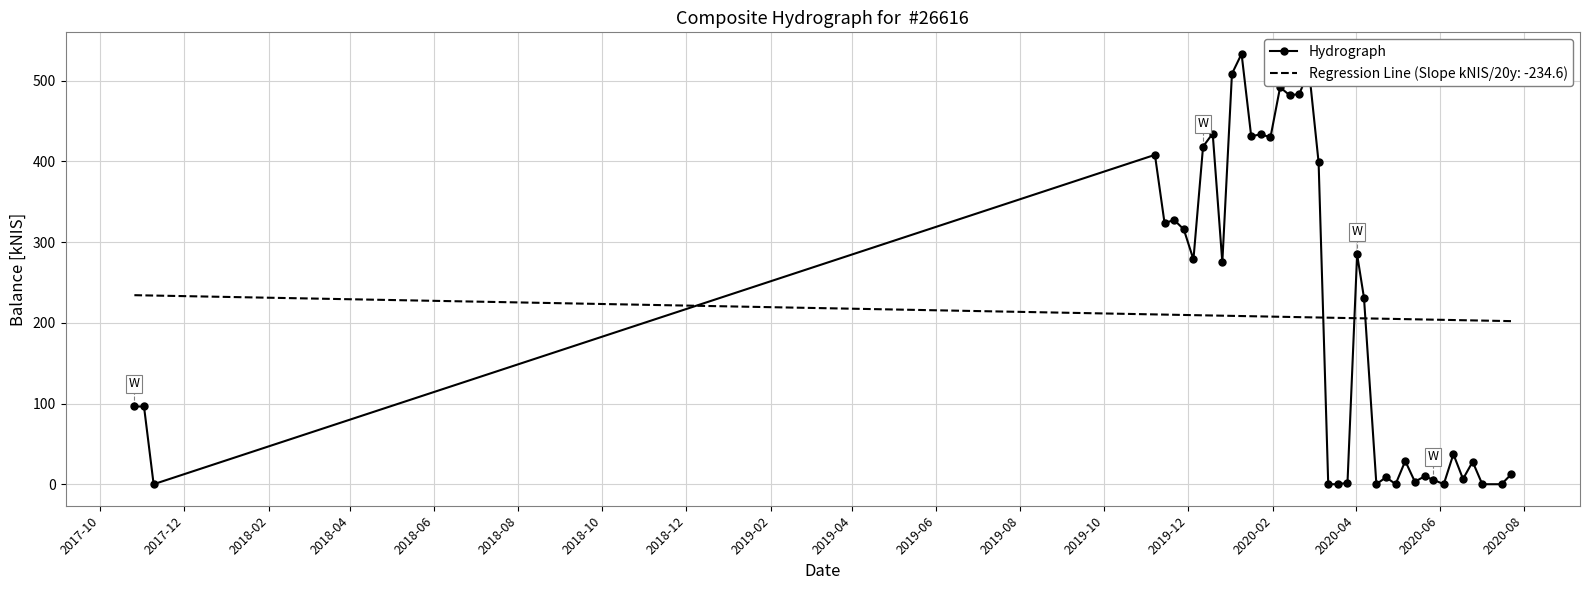

List the series in order of their peak value, lowest first.

Regression Line (Slope kNIS/20y: -234.6), Hydrograph